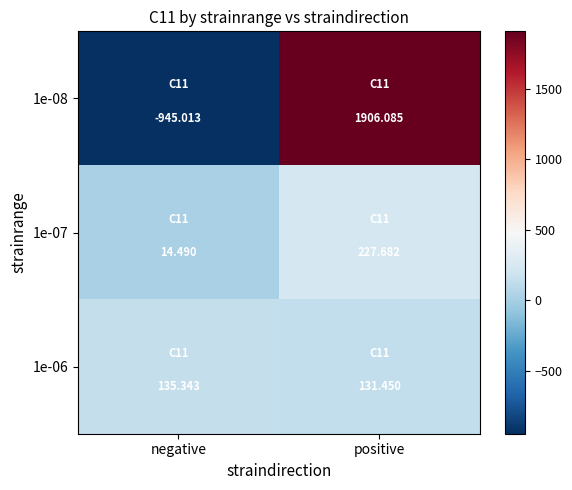

At which category does the chart reach its peak across all series?

positive